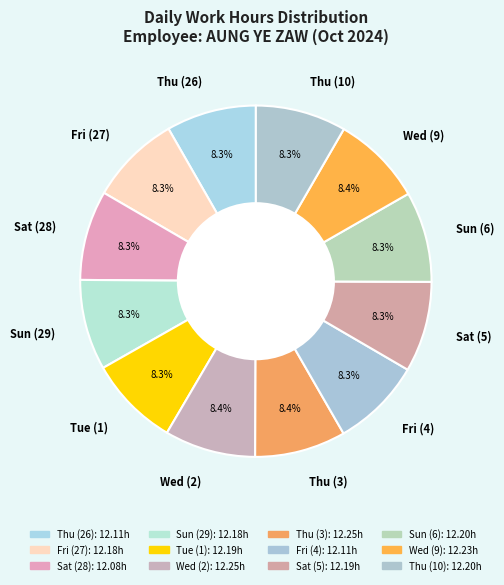

To the nearest percent, what percentage of the pie is Sun (6)?

8%